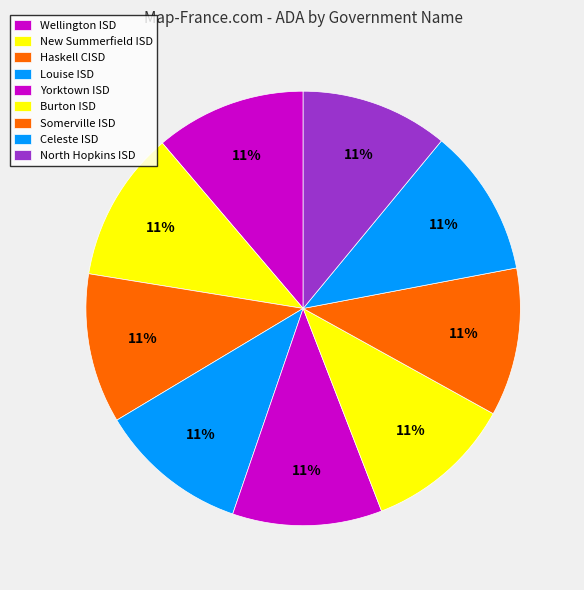

Count the number of slices in the pie.

9